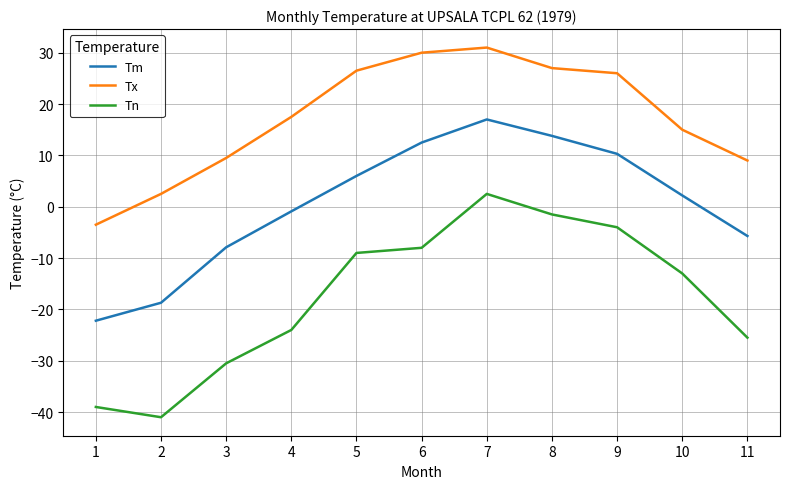

How many values in the Tx series exceed 17?

6